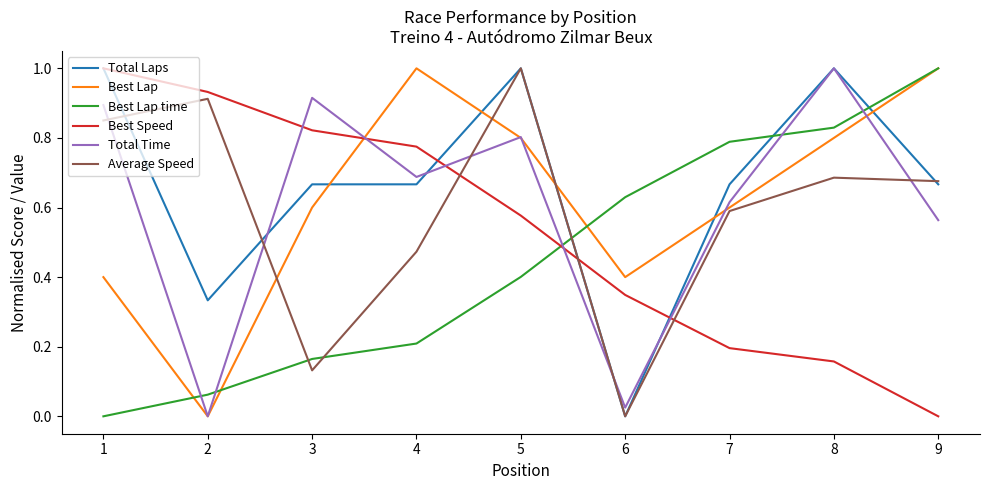

Which series changed the most between 2 and 3?

Total Time